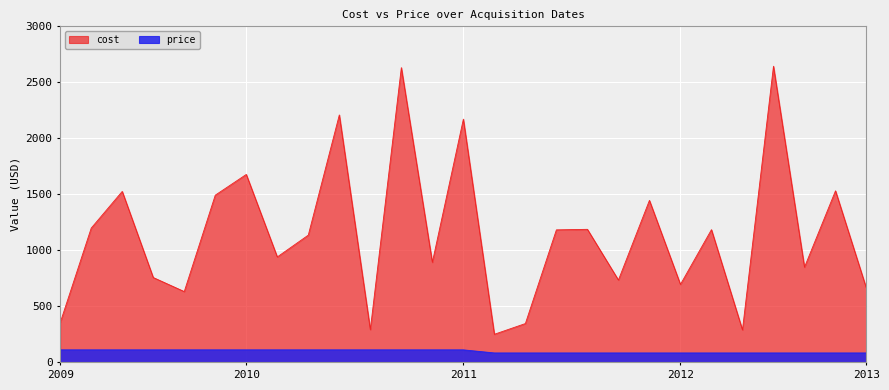

How many lines are shown in the chart?

2